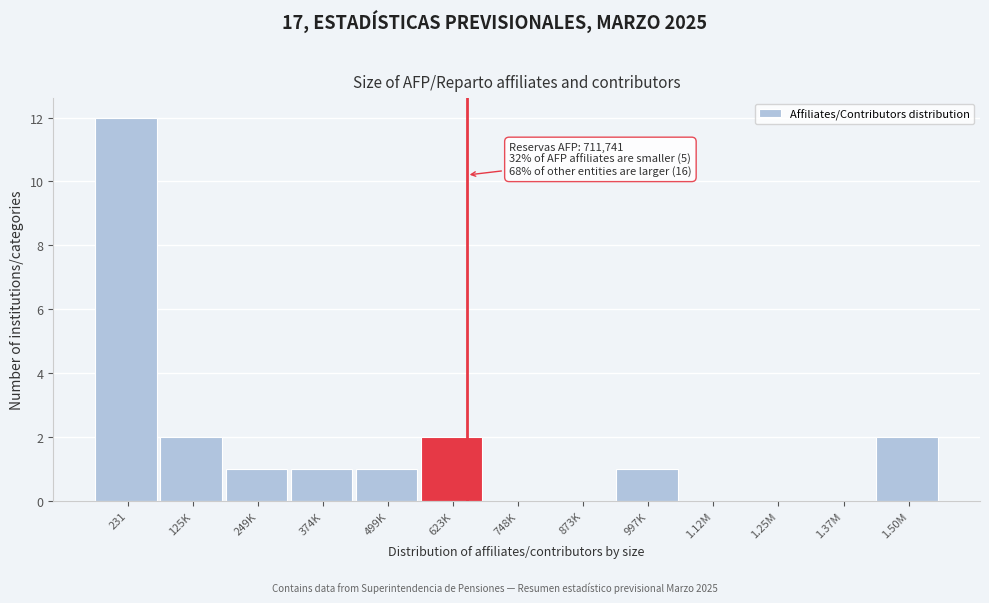

Reading right to left, list all the values displayed in this chart.

1.50M=2	1.37M=0	1.25M=0	1.12M=0	997K=1	873K=0	748K=0	623K=2	499K=1	374K=1	249K=1	125K=2	231=12